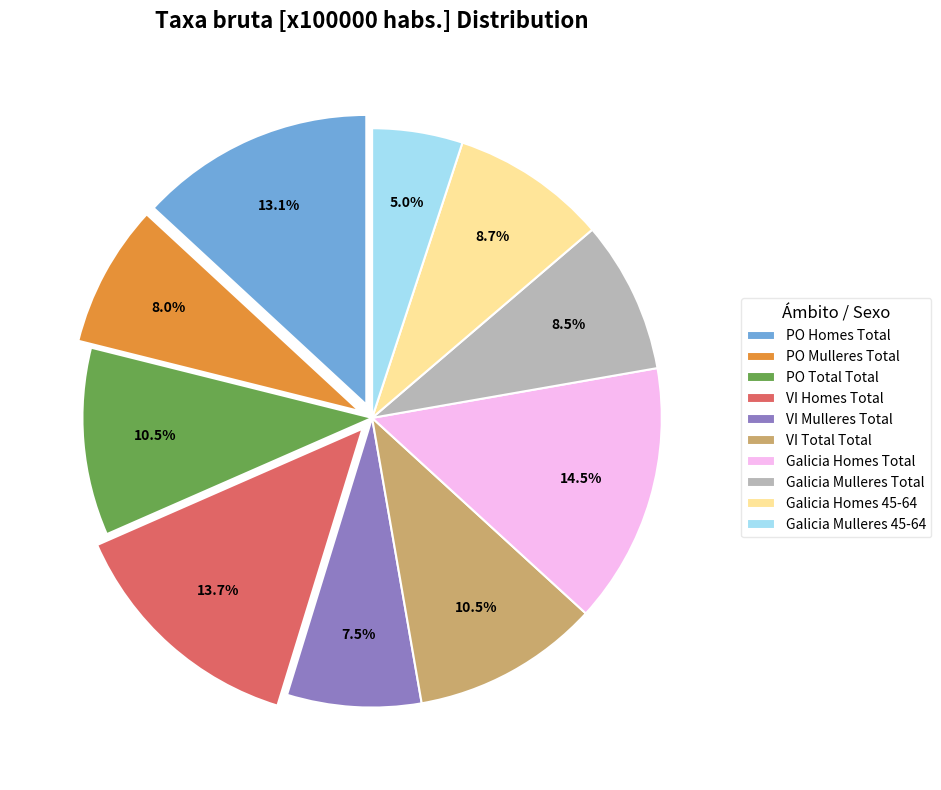

Is there any slice that represents more than half of the pie?

No